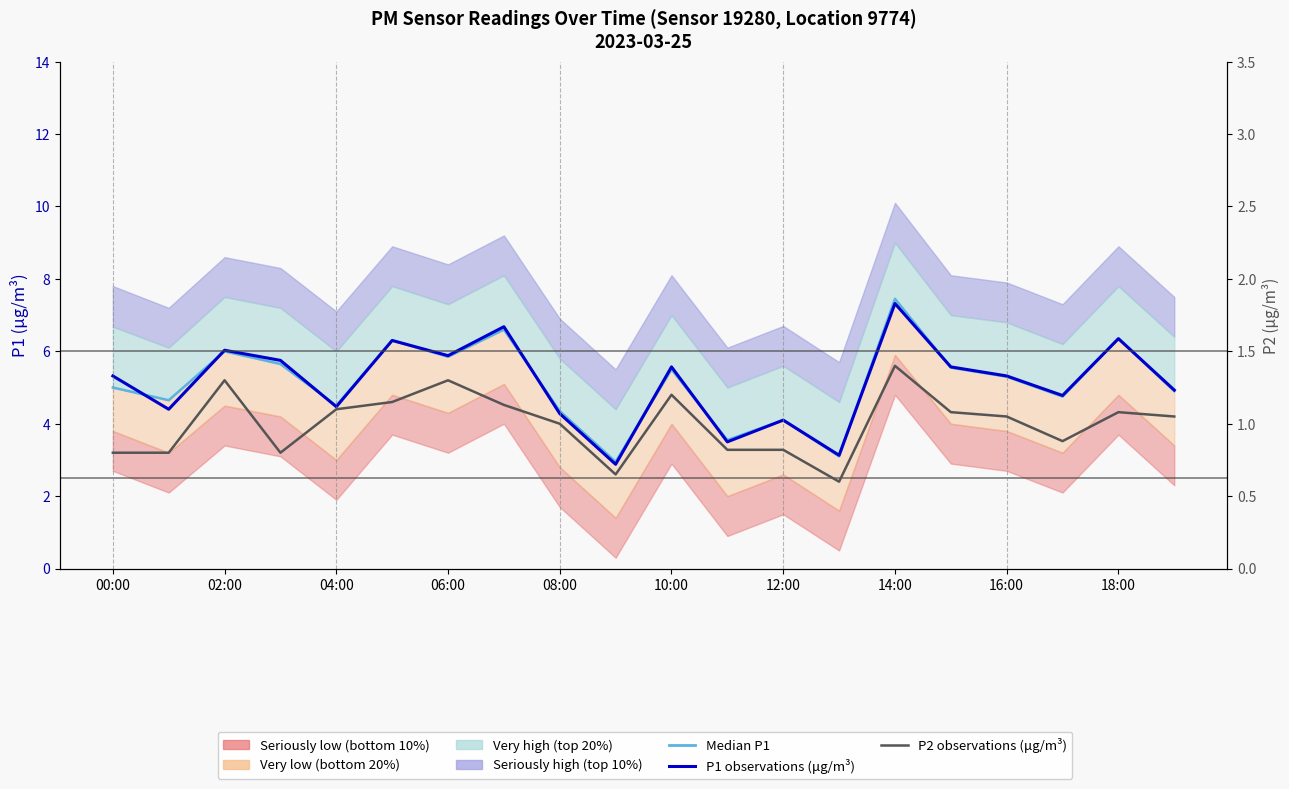

Between 06:00 and 19, which series saw the biggest shift?

P1 observations (μg/m³)